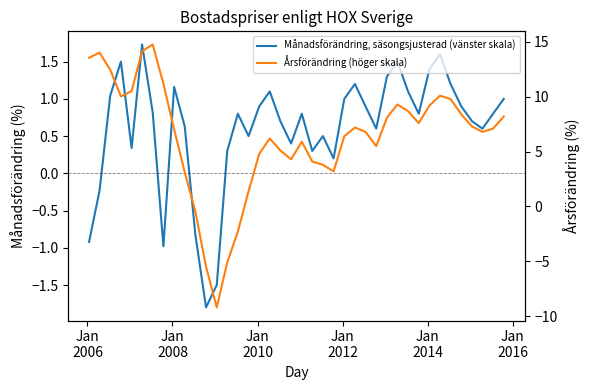

Does the chart have visible grid lines?

No